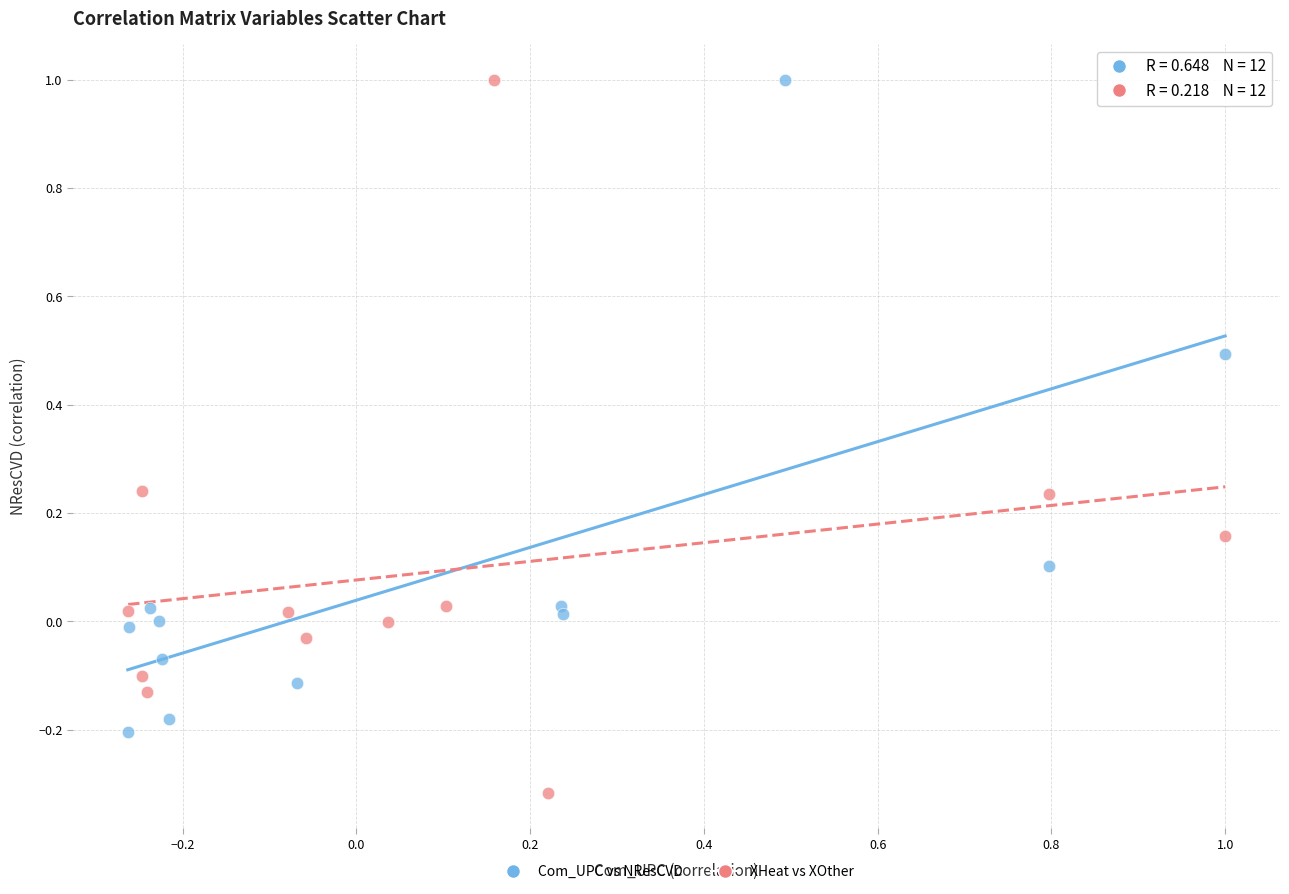

Which series has the widest spread of Y values?

XHeat vs XOther